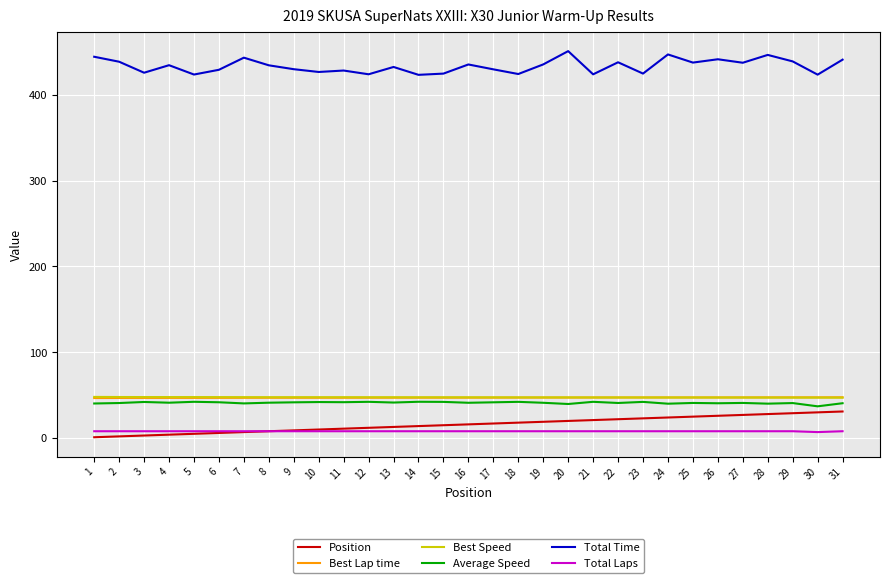

Is the value of Total Time at 25 greater than the value of Average Speed at 20?

Yes